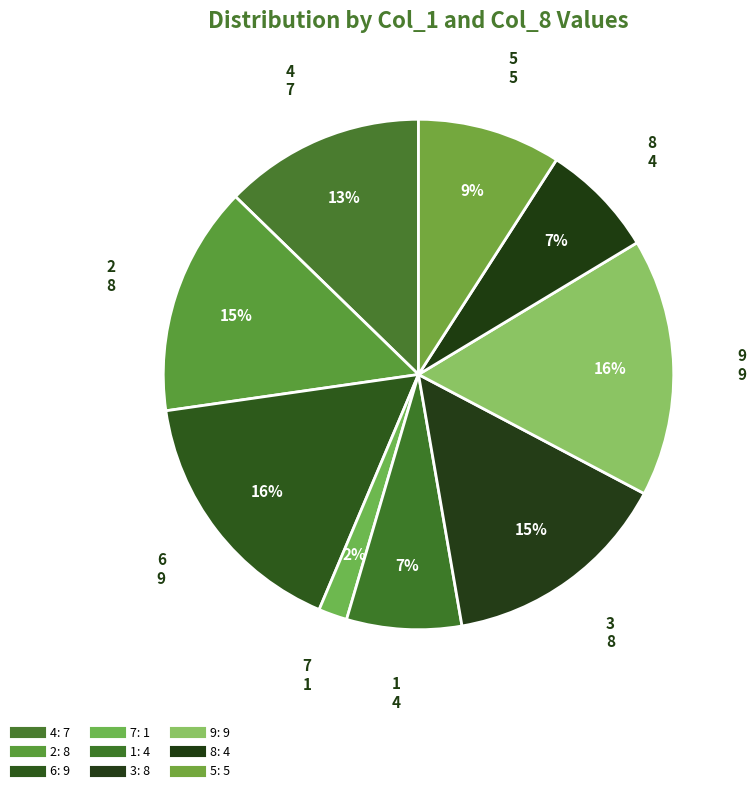

How many slices are in this pie chart?

9